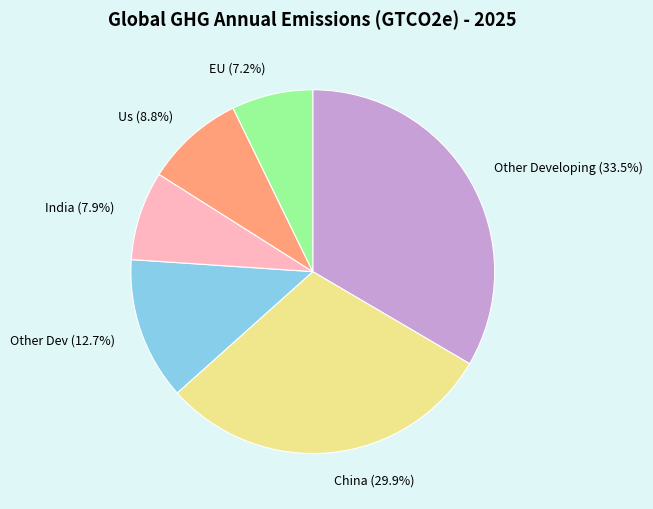

Which has a higher value, EU (7.2%) or India (7.9%)?

India (7.9%)